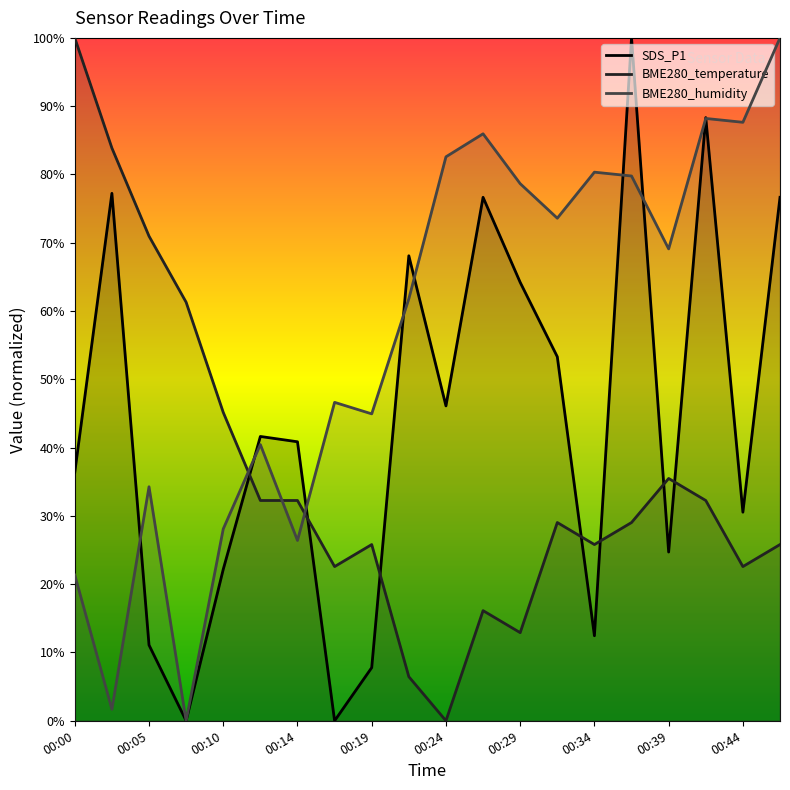

Reading left to right, list all the values displayed in this chart.

SDS_P1: 00:00=36.4	00:02=77.2	00:05=11.1	00:07=0.0	00:10=22.2	00:12=41.6	00:14=40.9	00:17=0.0	00:19=7.8	00:22=68.1	00:24=46.1	00:27=76.7	00:29=64.2	00:32=53.3	00:34=12.5	00:37=100.0	00:39=24.7	00:41=88.3	00:44=30.5	00:46=76.7
BME280_temperature: 00:00=100.0	00:02=83.9	00:05=71.0	00:07=61.3	00:10=45.2	00:12=32.3	00:14=32.3	00:17=22.6	00:19=25.8	00:22=6.5	00:24=0.0	00:27=16.1	00:29=12.9	00:32=29.0	00:34=25.8	00:37=29.0	00:39=35.5	00:41=32.3	00:44=22.6	00:46=25.8
BME280_humidity: 00:00=21.3	00:02=1.7	00:05=34.3	00:07=0.0	00:10=28.1	00:12=40.4	00:14=26.4	00:17=46.6	00:19=44.9	00:22=61.8	00:24=82.6	00:27=86.0	00:29=78.7	00:32=73.6	00:34=80.3	00:37=79.8	00:39=69.1	00:41=88.2	00:44=87.6	00:46=100.0